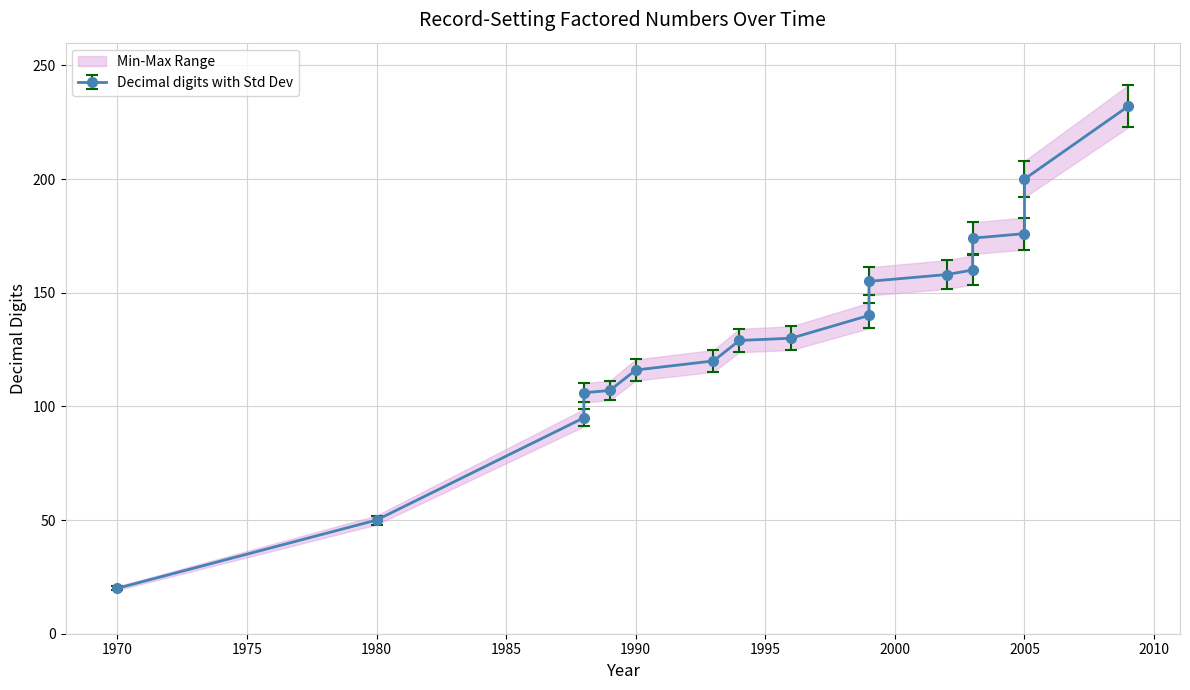

At which category does the chart reach its peak across all series?

2009